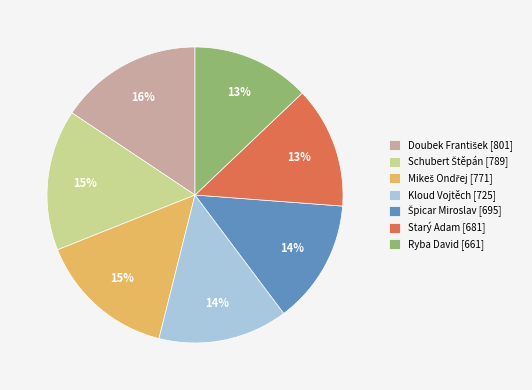

Approximately how many times larger is the value at Kloud Vojtěch [725] compared to Starý Adam [681]?

1.1